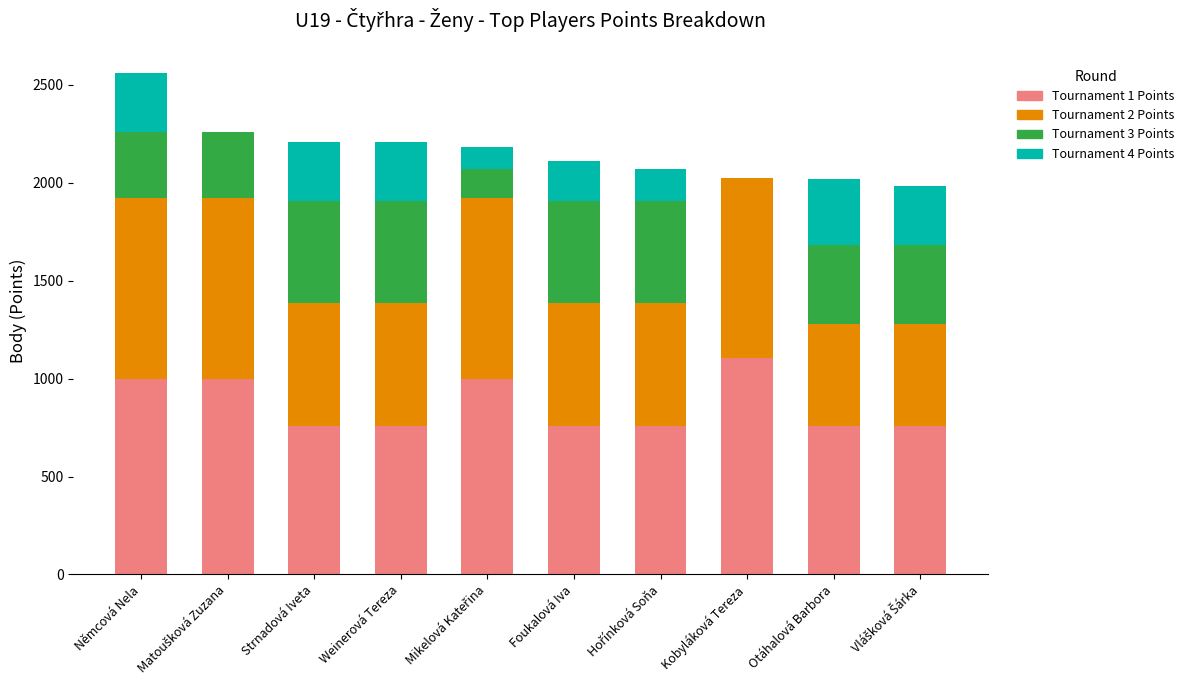

What is the total value across all series at Weinerová Tereza?

2208